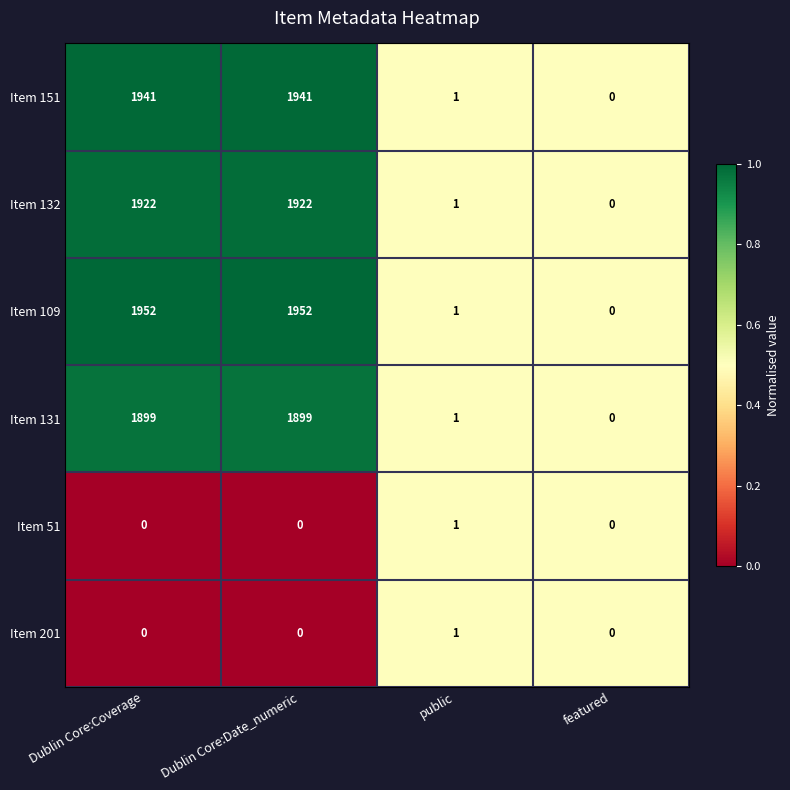

Which series has the widest spread of values?

Item 109